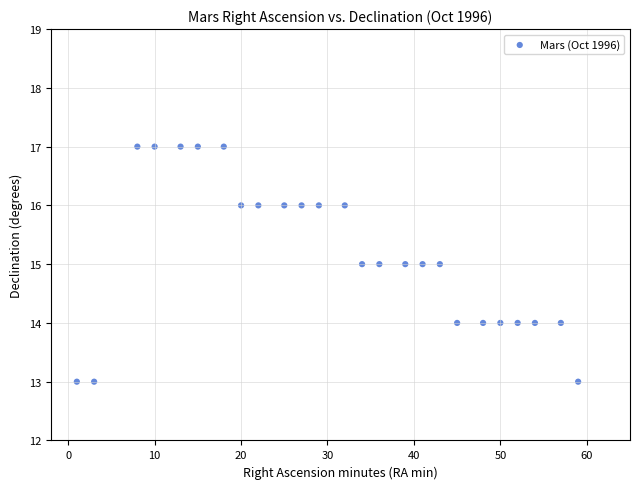

What is the range of Y values (max minus min)?

4